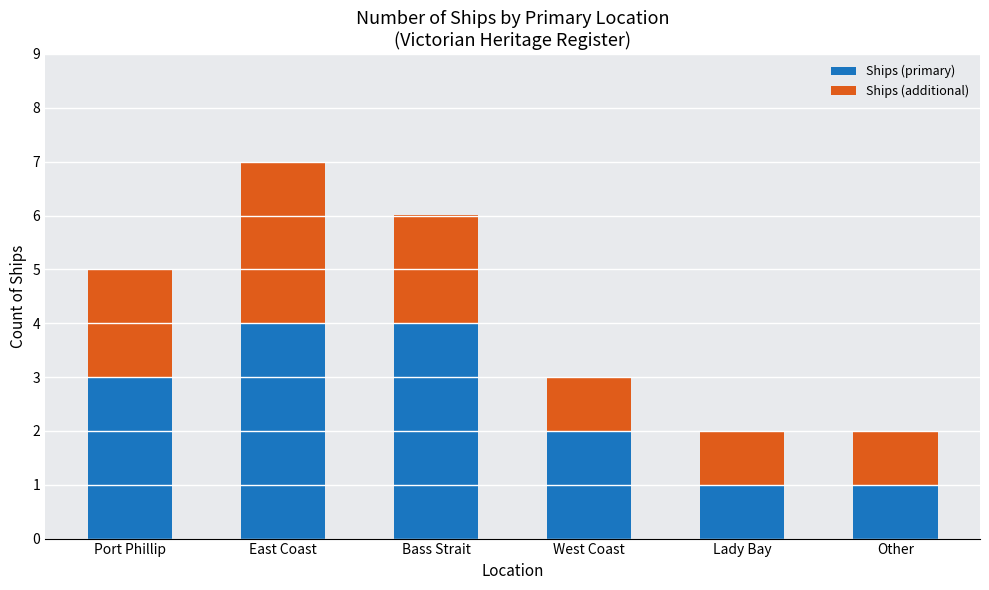

Reading right to left, list the values for the Ships (primary) series.

Other=1	Lady Bay=1	West Coast=2	Bass Strait=4	East Coast=4	Port Phillip=3